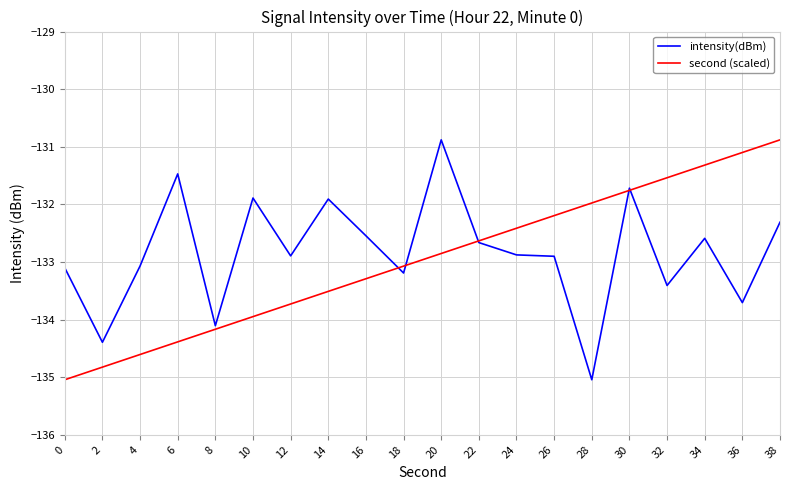

Does the chart have visible grid lines?

Yes